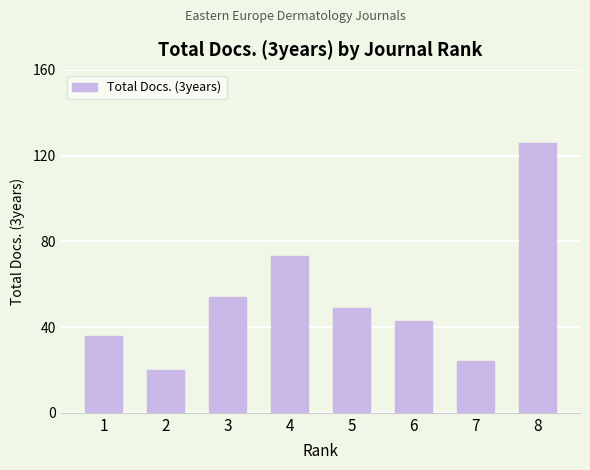

How many data points are less than 49?

4